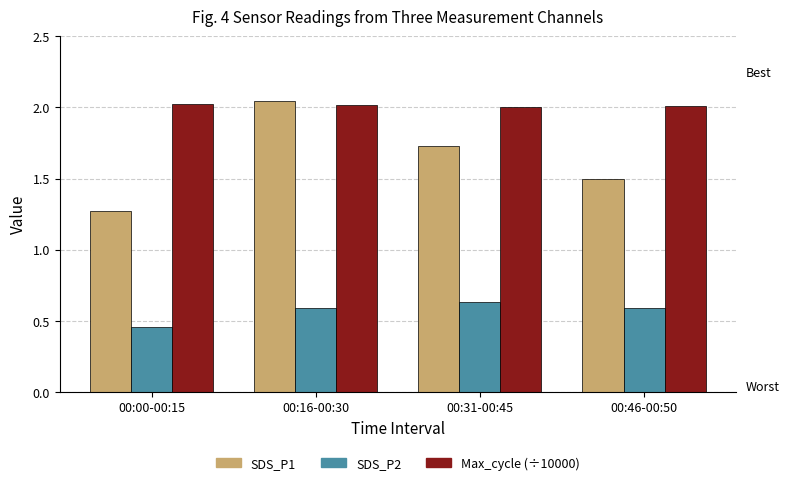

How many groups of bars are there?

4